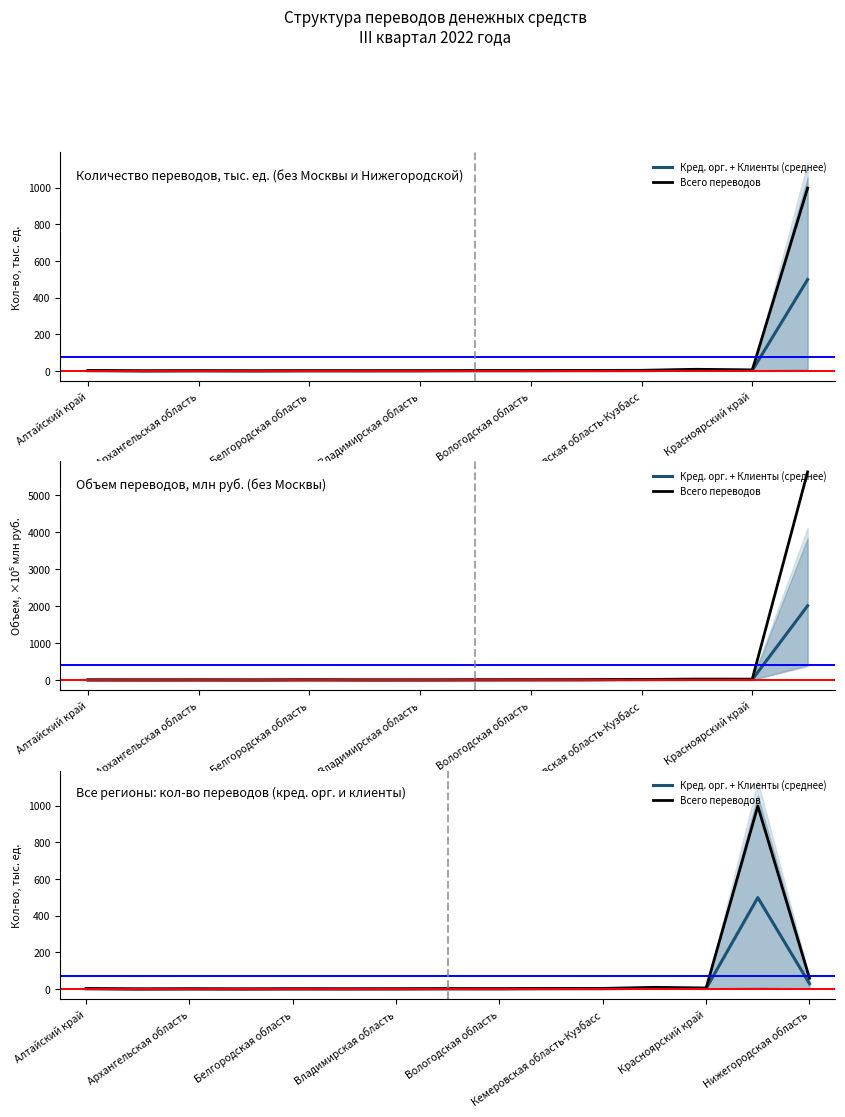

The value of Кред. орг. + Клиенты (среднее) at 9 is 0.6. True or false?

False